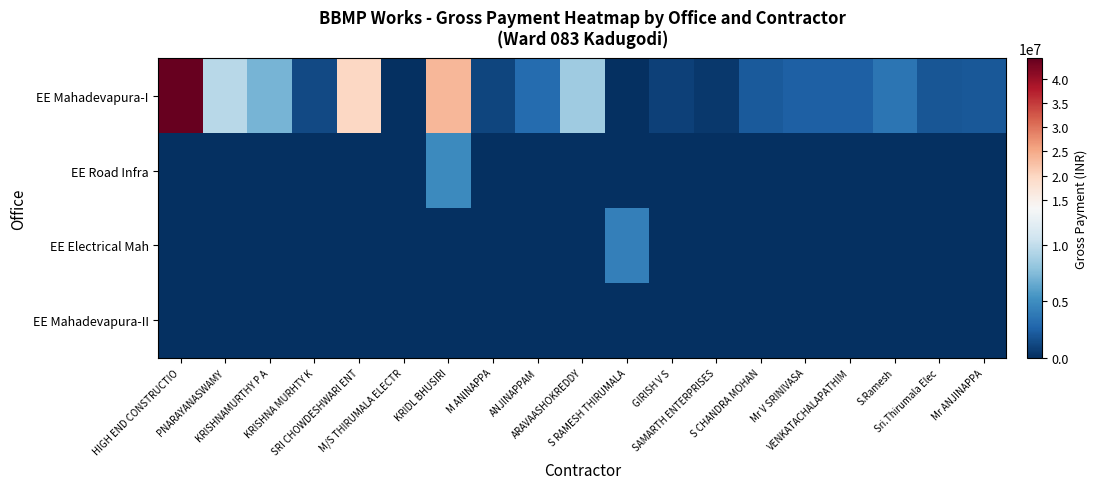

At which category is the sum across all series the highest?

HIGH END CONSTRUCTIO